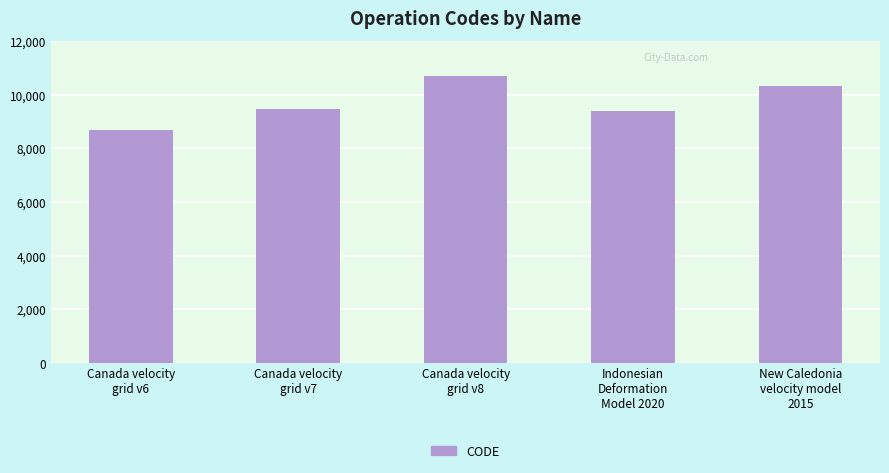

Which has a higher value, Indonesian
Deformation
Model 2020 or Canada velocity
grid v7?

Canada velocity
grid v7